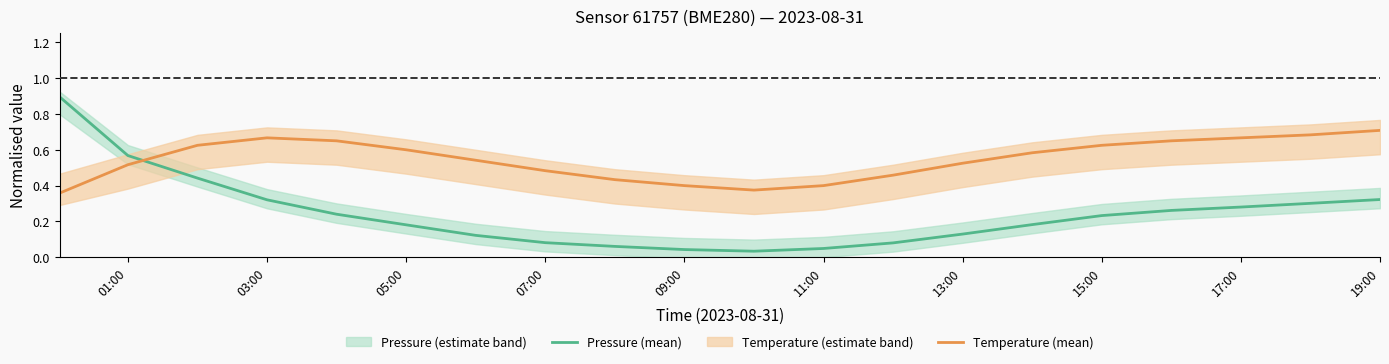

What is the highest value of the Pressure (mean) series?

0.9